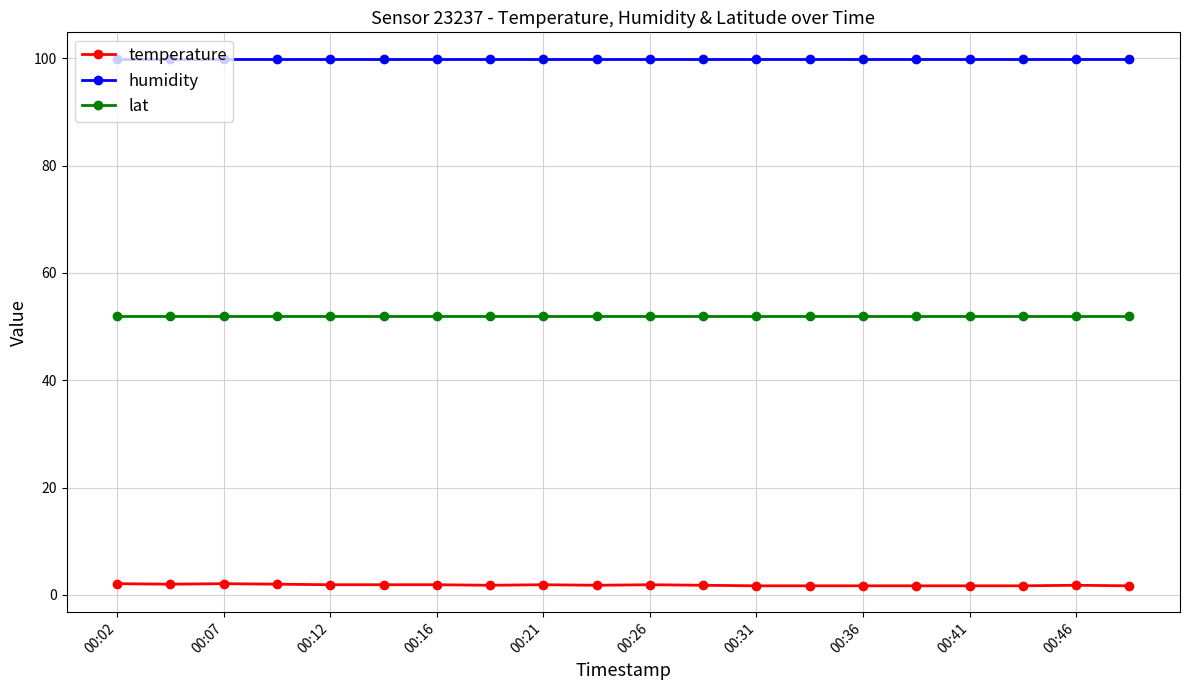

How many lines are shown in the chart?

3